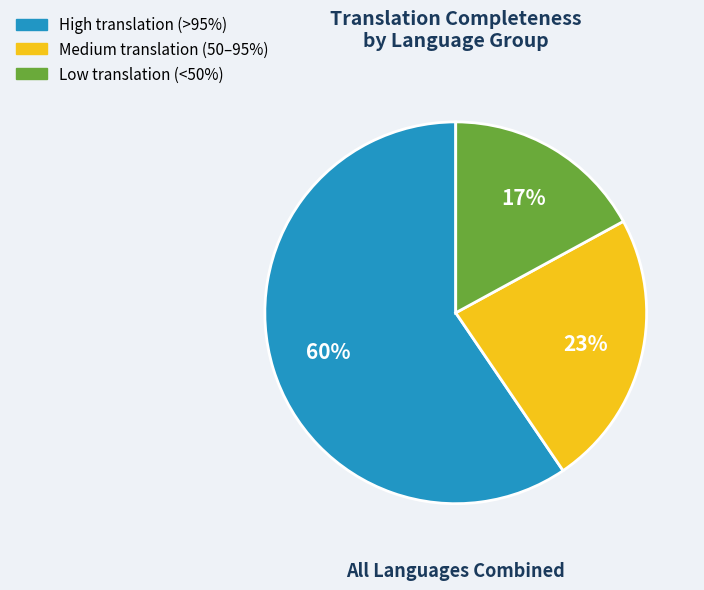

Does any single category account for the majority?

Yes